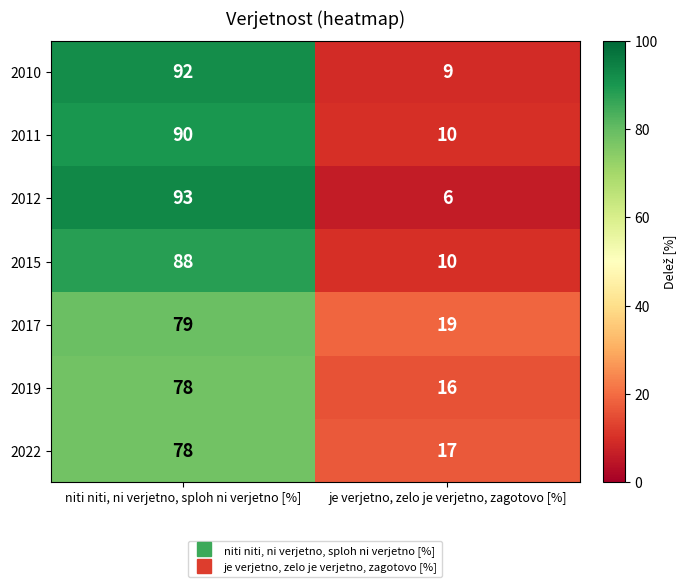

What is the approximate value of 2017 at niti niti, ni verjetno, sploh ni verjetno [%], to the nearest 10?

80